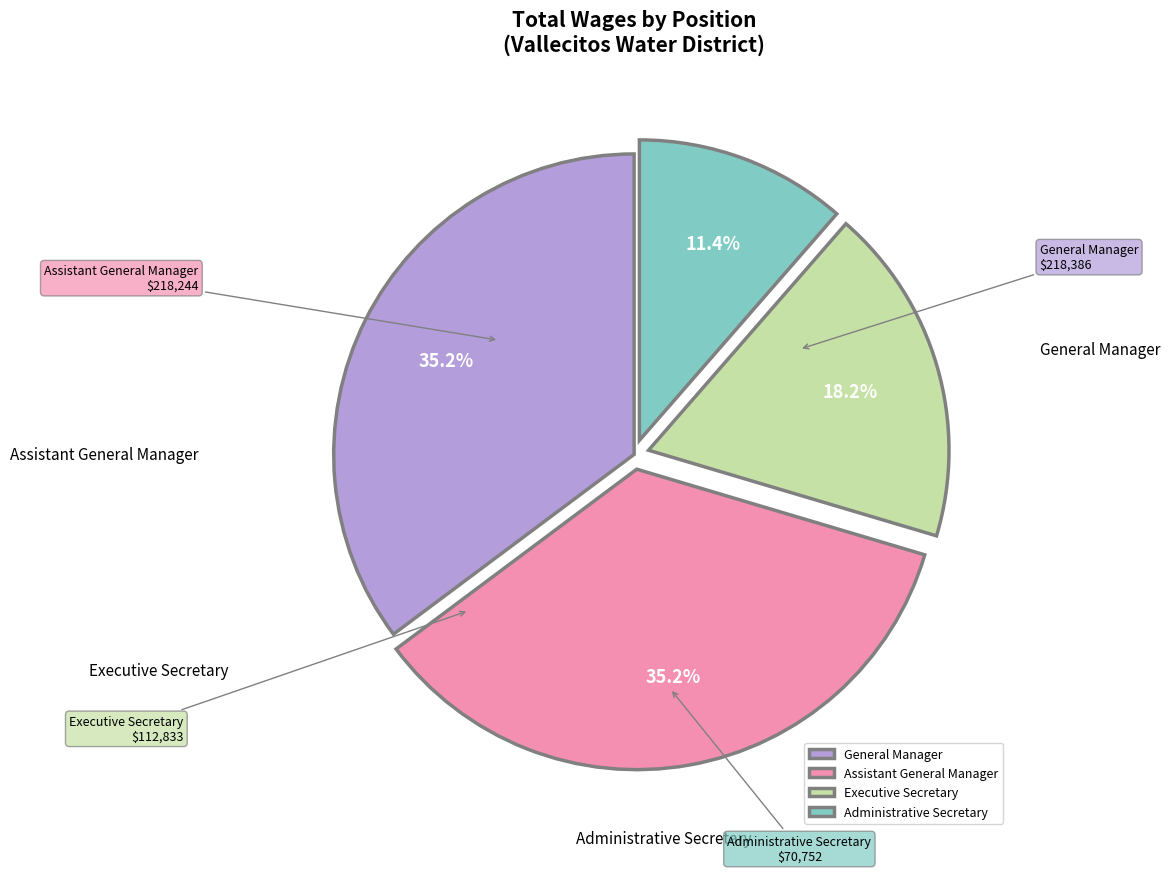

What percentage do Executive Secretary and General Manager together represent?

53.4%